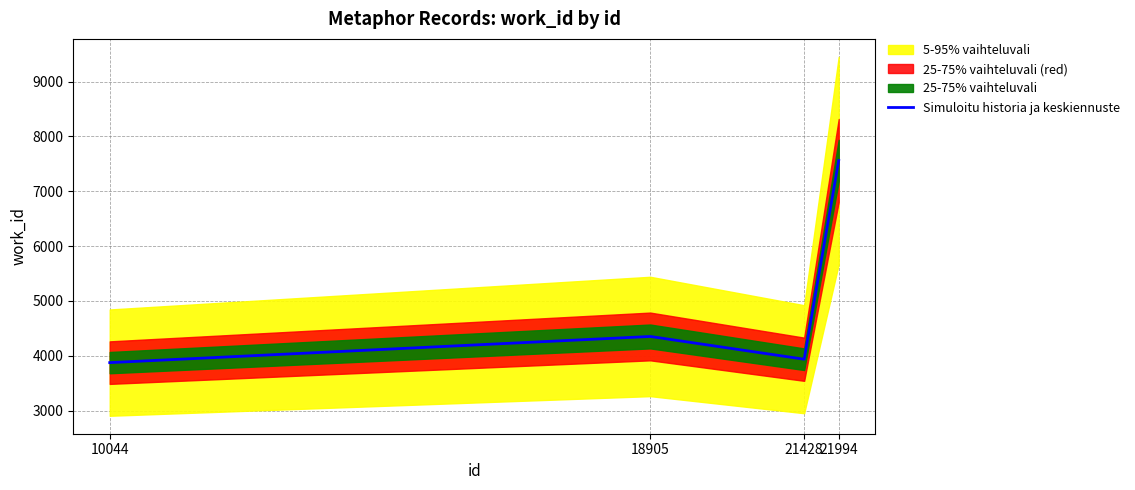

True or false: there are more than 1 points higher than both neighbors.

False